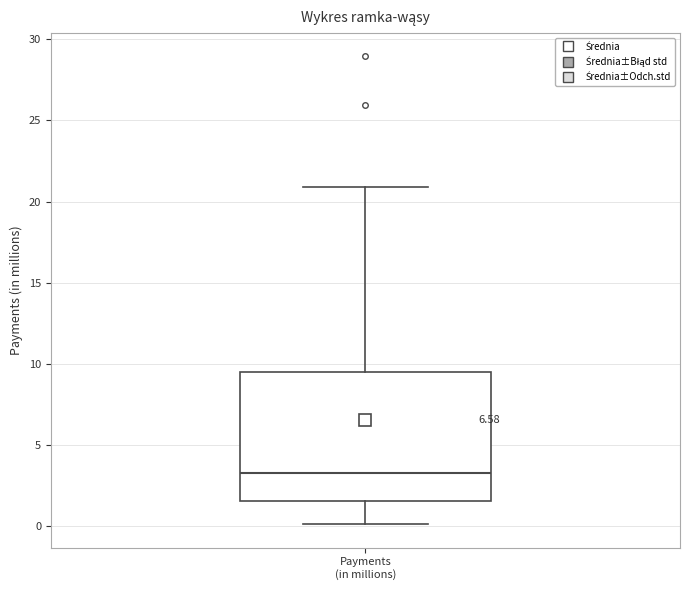

Where does the upper whisker of the box for Payments (in millions) end on the y-axis? The values are not printed on the chart, so give them approximately, as read against the axis.

21.0